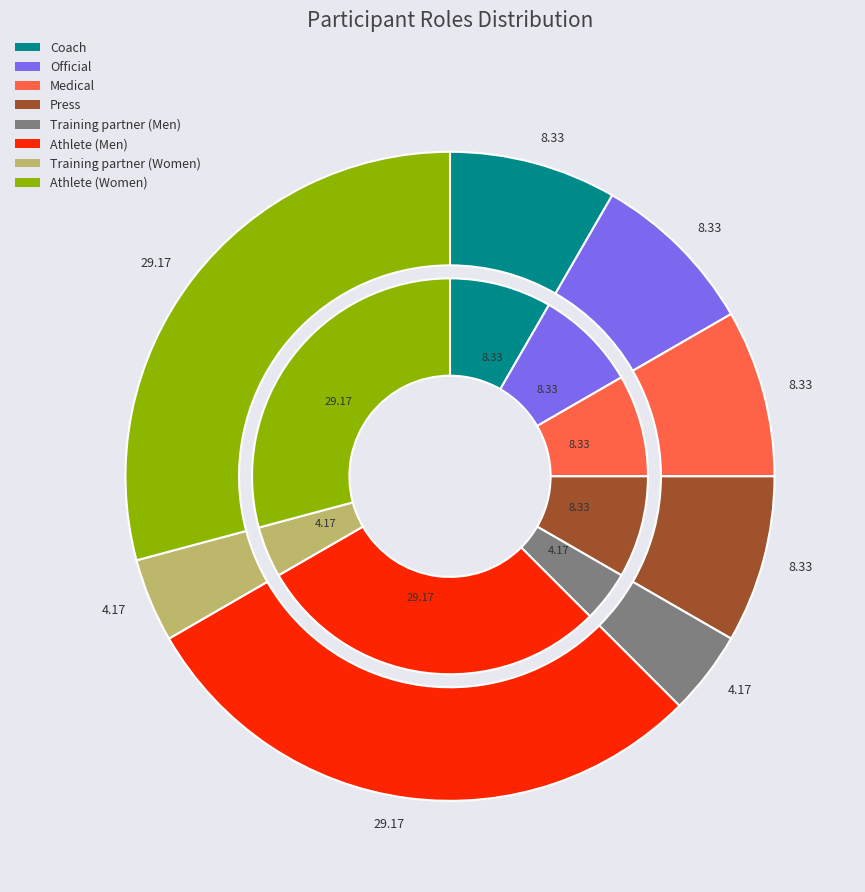

Does any single category account for the majority?

No